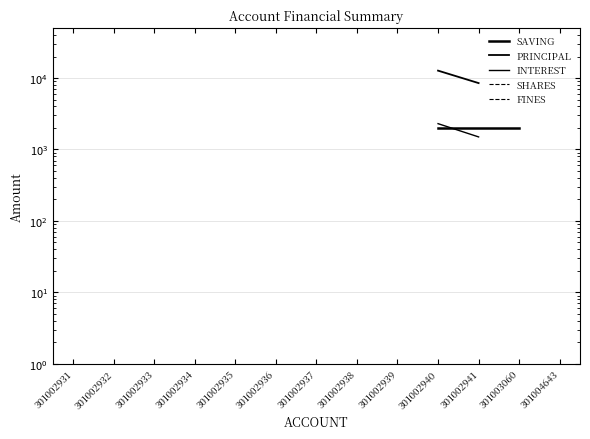

At how many categories does at least one series exceed 8924?

4